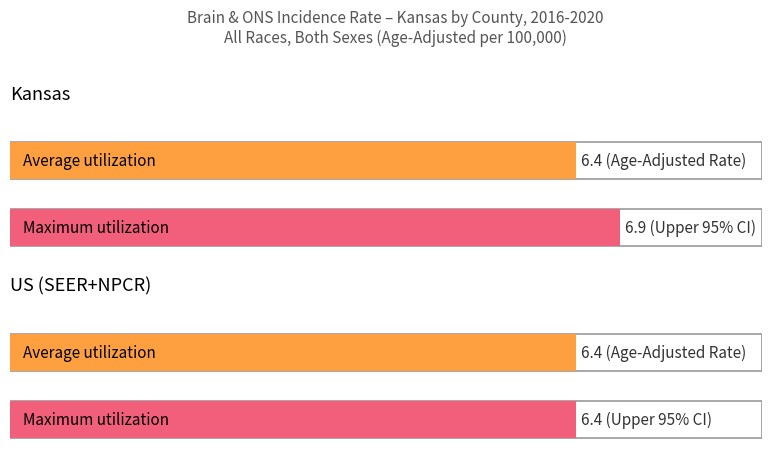

Where is Maximum utilization nearest to the value 6?

US (SEER+NPCR)